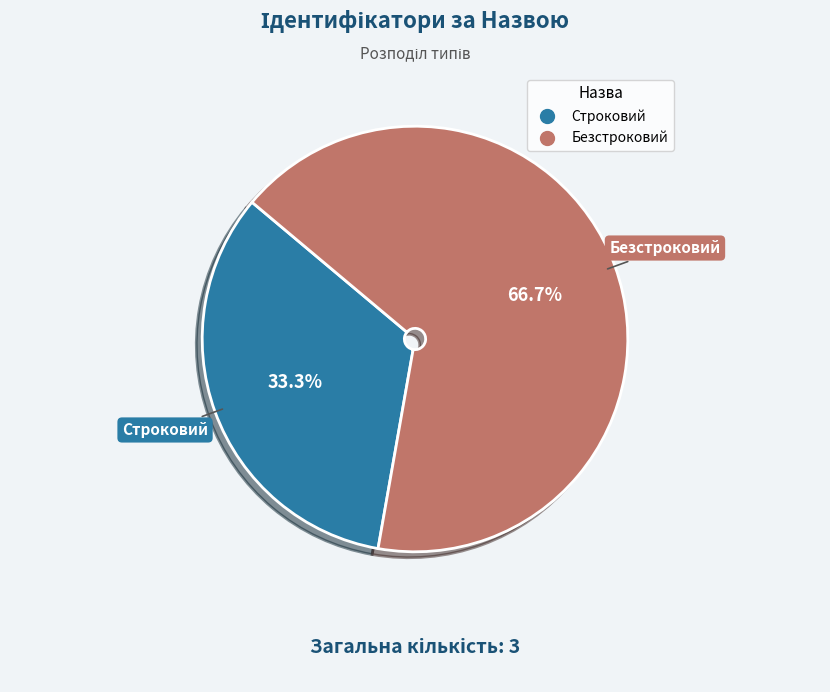

Between Безстроковий and Строковий, which is larger?

Безстроковий